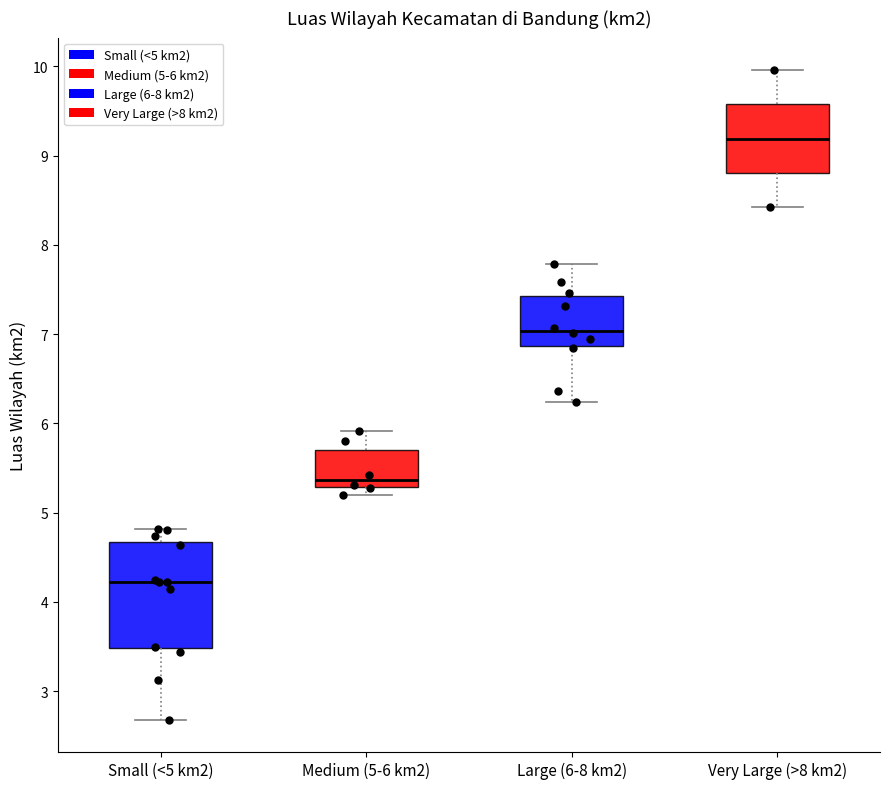

Which box has the lowest median line?

Small (<5 km2)